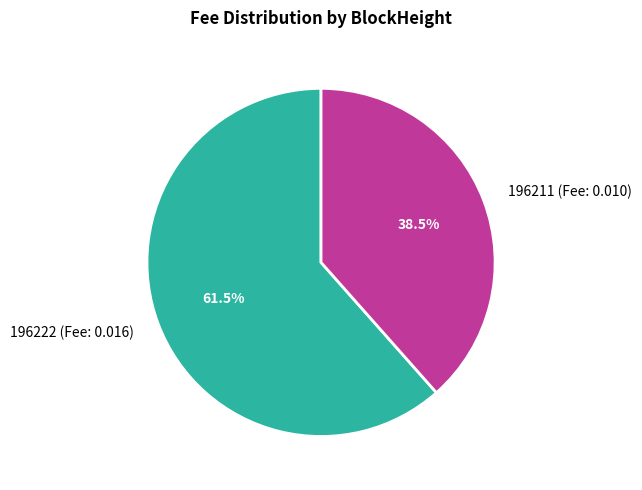

Is there any slice that represents more than half of the pie?

Yes